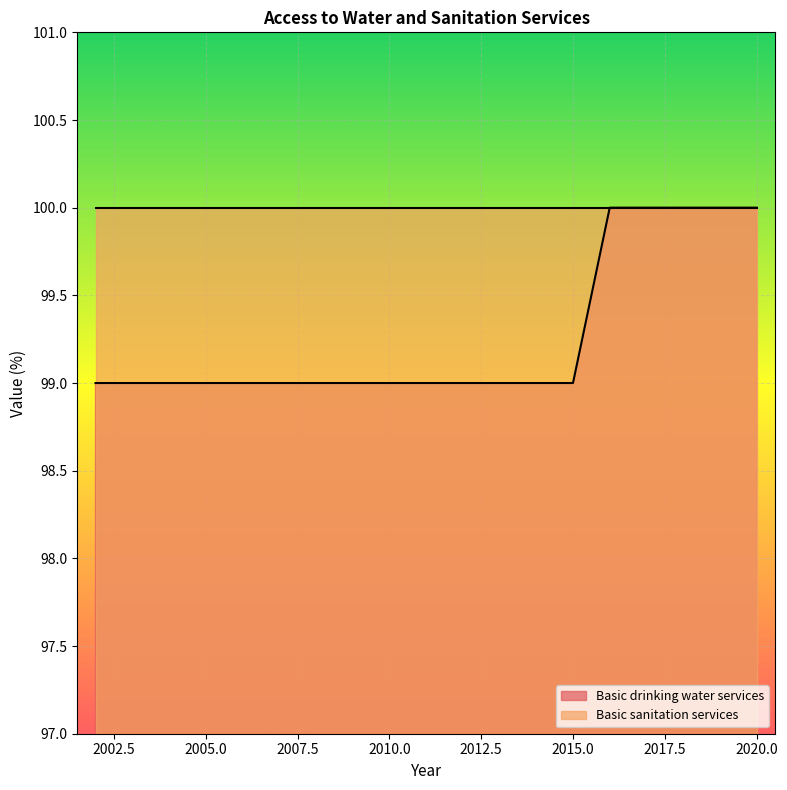

Rank the categories by value from lowest to highest.

2002, 2003, 2004, 2005, 2006, 2007, 2008, 2009, 2010, 2011, 2012, 2013, 2014, 2015, 2016, 2017, 2018, 2019, 2020